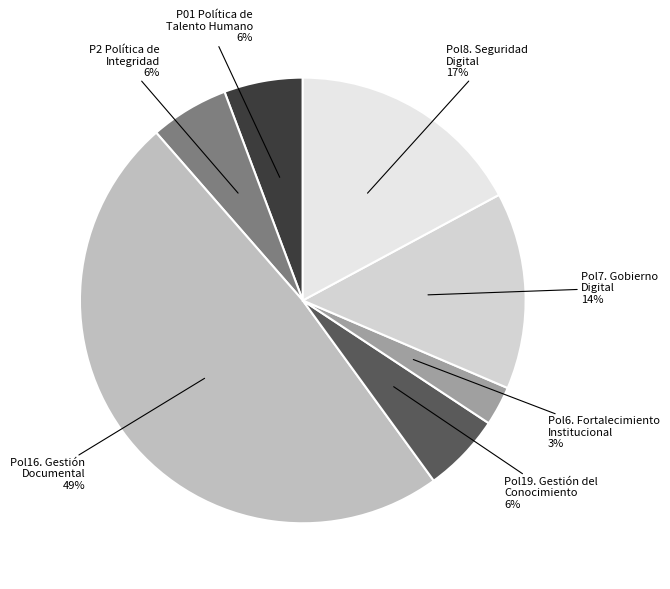

Which category has the biggest portion of the pie?

Pol16. Gestión Documental